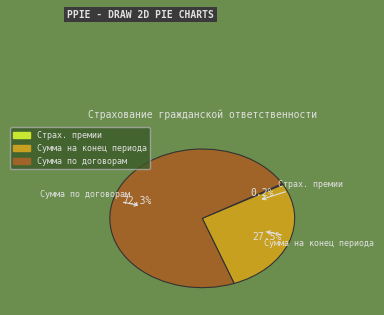

Is there a majority slice in this chart?

Yes